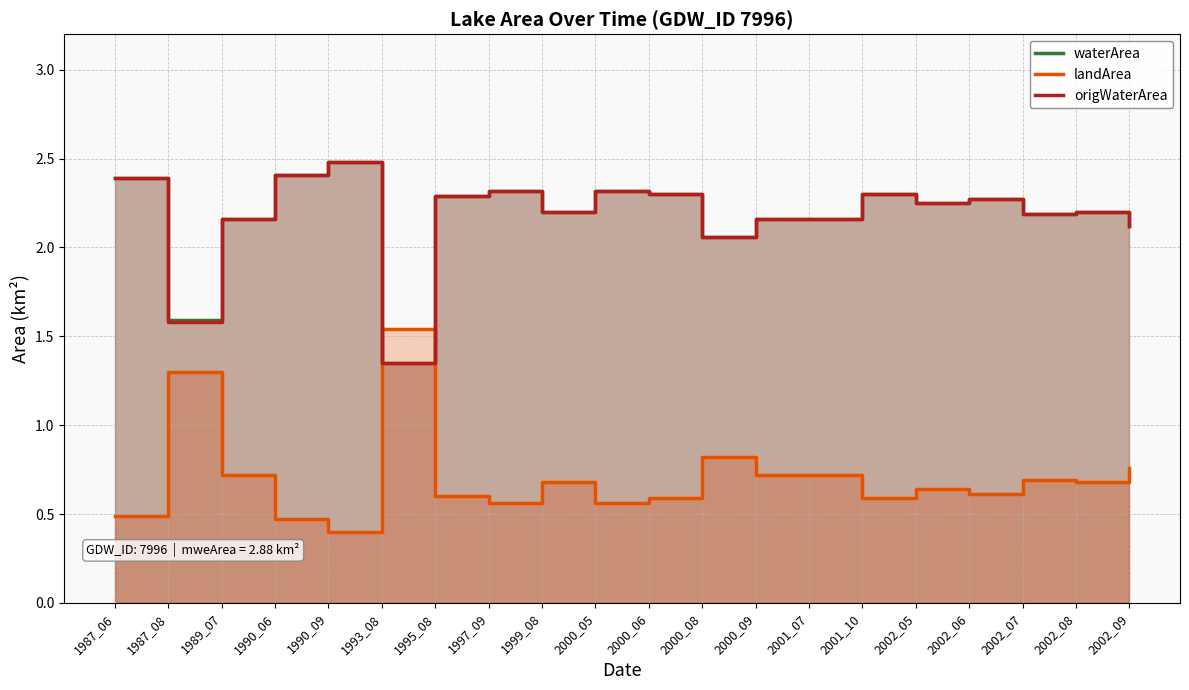

What is the sum of all waterArea values?

43.5